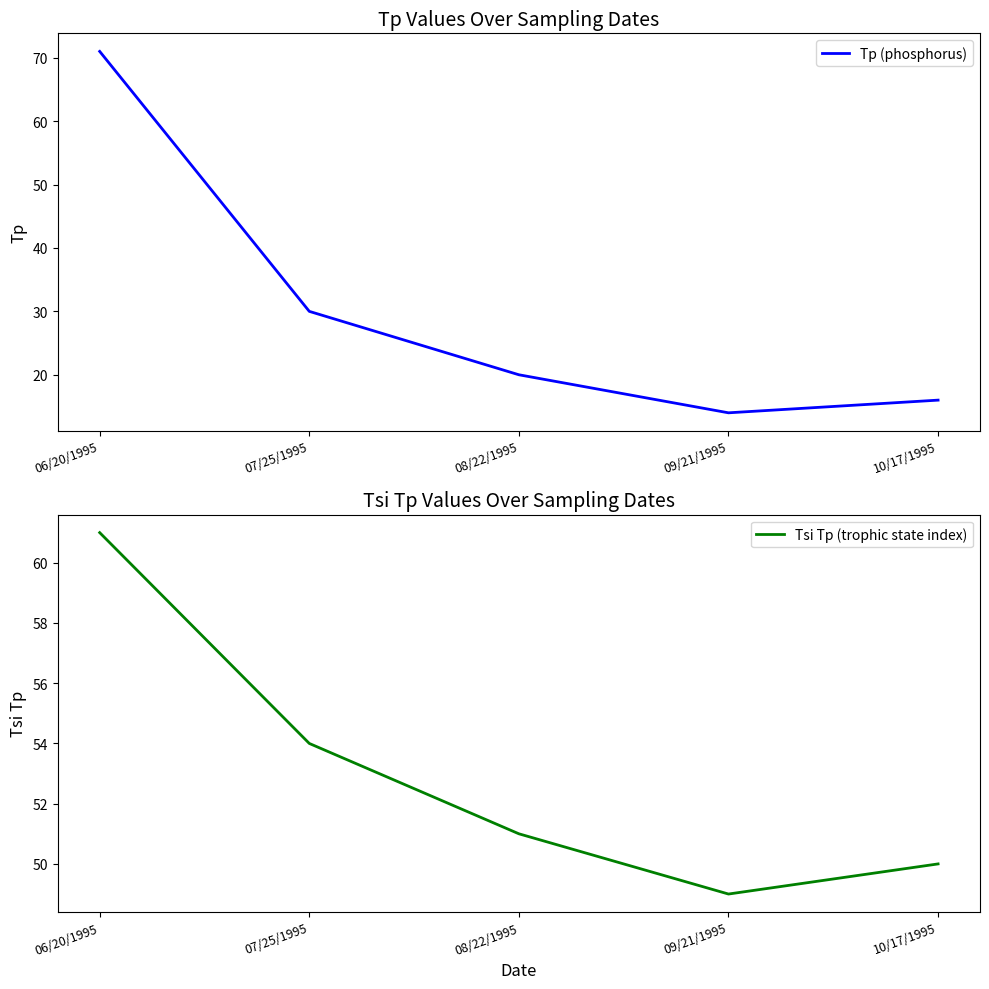

What is the difference between the maximum and minimum values in the Tp (phosphorus) series?

57